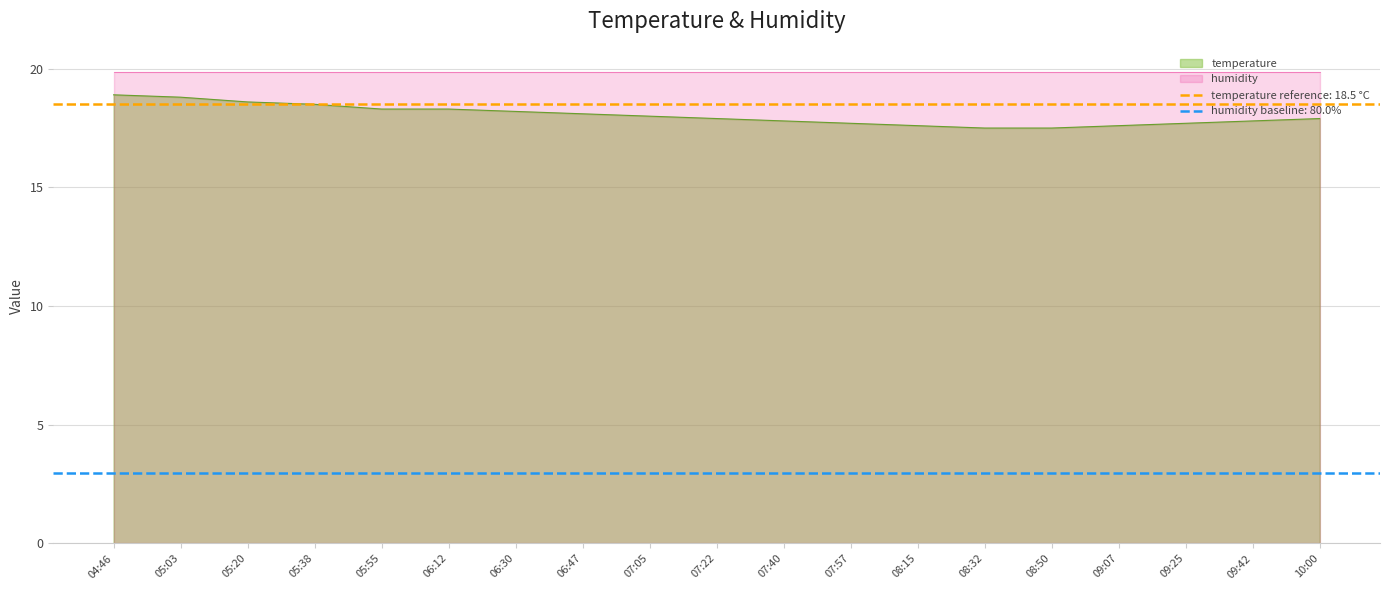

Reading left to right, transcribe all the data shown in this chart.

04:46=18.9	05:03=18.8	05:20=18.6	05:38=18.5	05:55=18.3	06:12=18.3	06:30=18.2	06:47=18.1	07:05=18.0	07:22=17.9	07:40=17.8	07:57=17.7	08:15=17.6	08:32=17.5	08:50=17.5	09:07=17.6	09:25=17.7	09:42=17.8	10:00=17.9